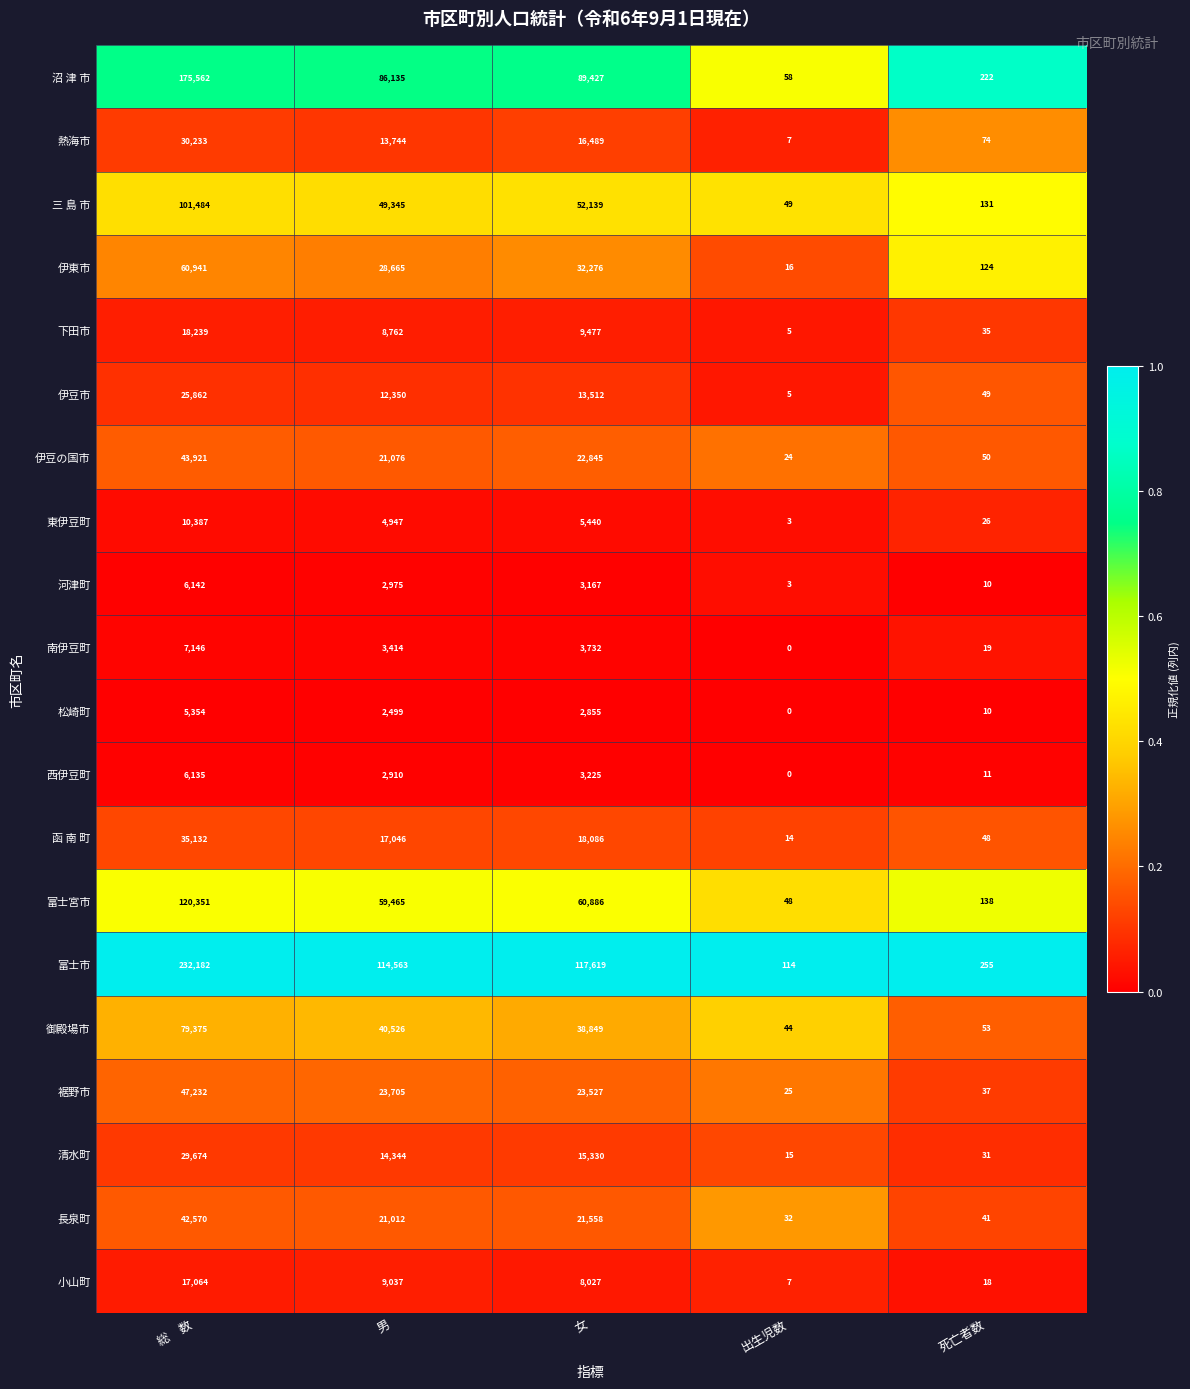

Is it true that 下田市 equals 35 at 死亡者数?

True